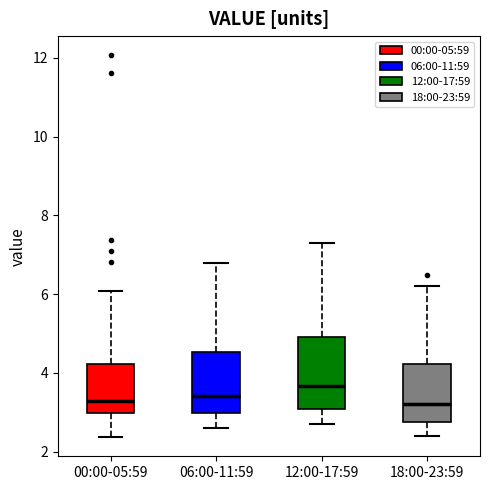

Reading left to right, read every box against the y-axis: the position of its median line, the range the box covers, and the ends of its whiskers. The values are not printed on the chart, so give them approximately, as read against the axis.

00:00-05:59: median 3.4, box 3.0 to 4.2, whiskers 2.4 to 6.0
06:00-11:59: median 3.4, box 3.0 to 4.6, whiskers 2.6 to 6.8
12:00-17:59: median 3.6, box 3.0 to 5.0, whiskers 2.8 to 7.4
18:00-23:59: median 3.2, box 2.8 to 4.2, whiskers 2.4 to 6.2